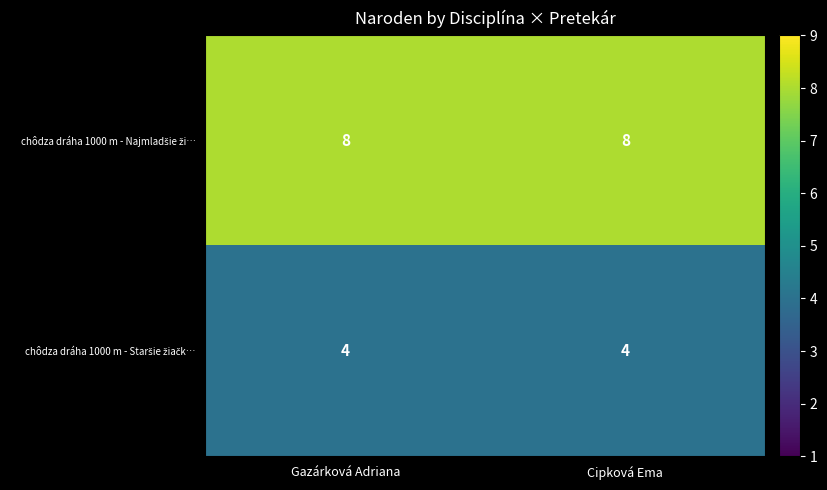

What is the difference between the highest and lowest values at Gazárková Adriana?

4